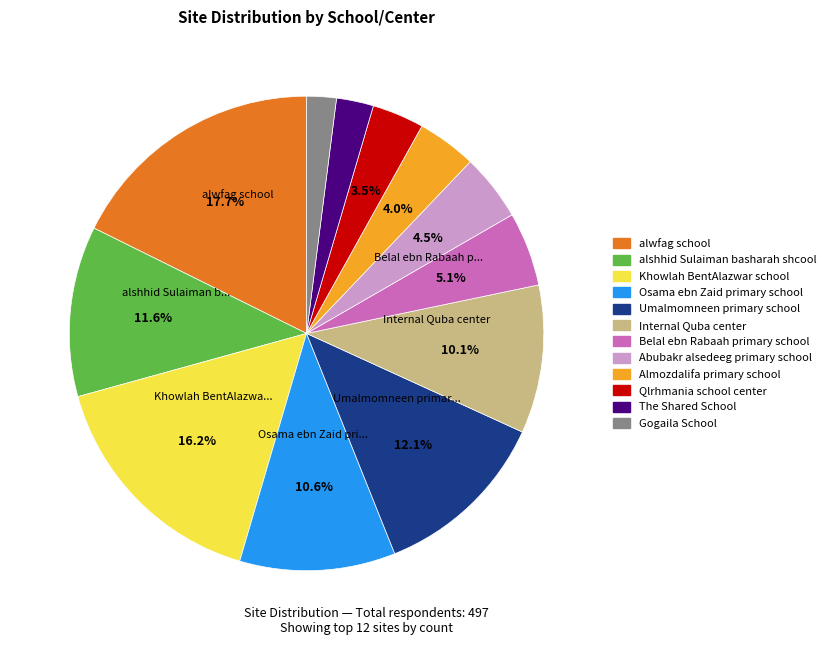

Does any single category account for the majority?

No